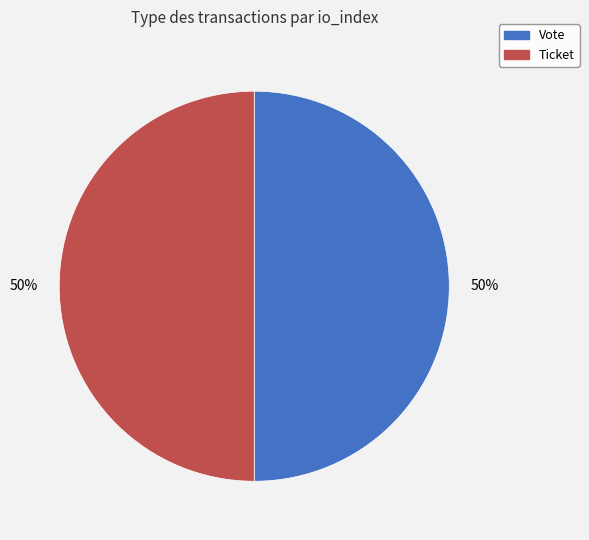

Do Vote and Ticket together represent more than half of the pie?

Yes